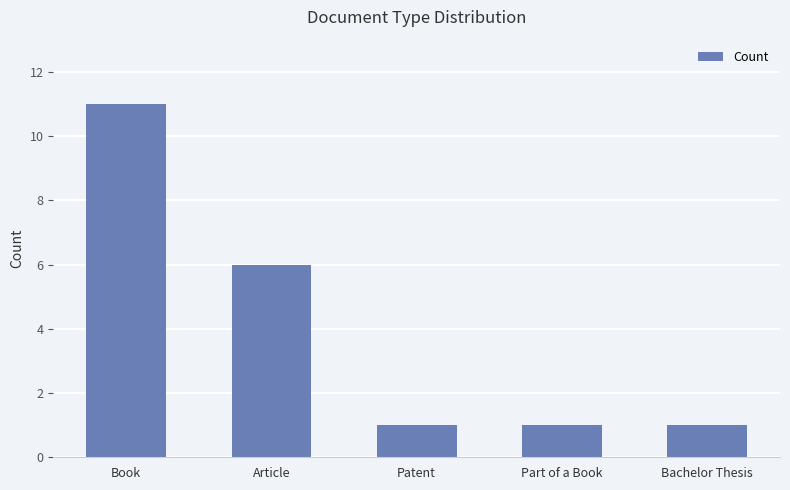

At which category does the chart reach its peak across all series?

Book